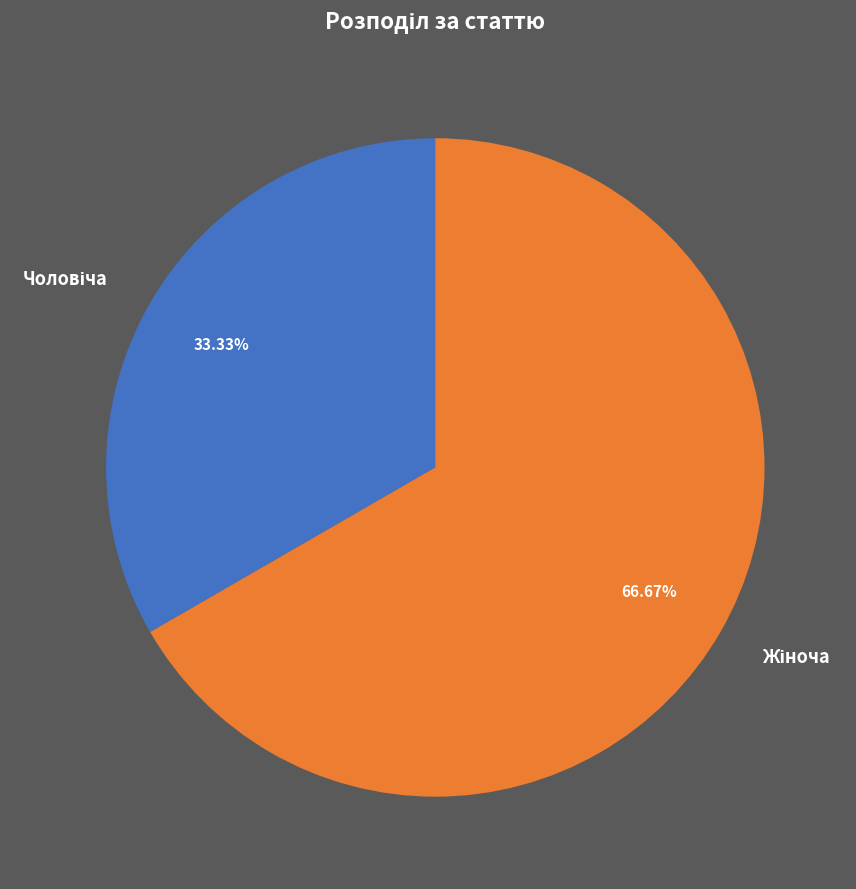

To the nearest percent, what is the difference between the largest and smallest slice percentages?

33%